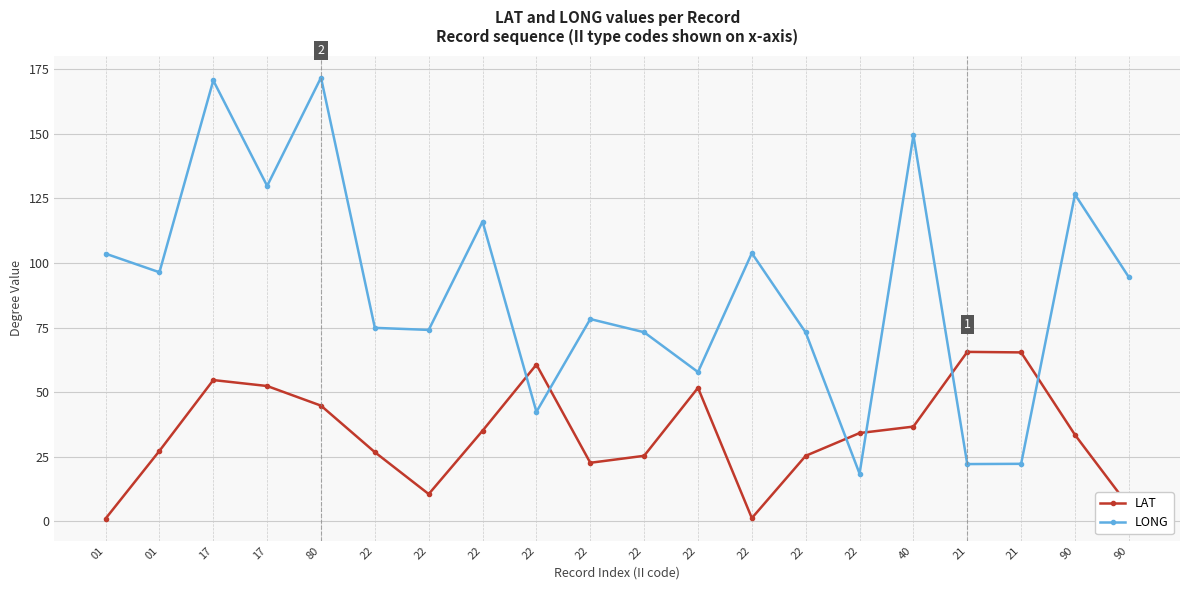

Reading left to right, extract all data points from this chart.

LAT: 01=1.1	01=27.3	17=54.7	17=52.4	80=44.8	22=26.8	22=10.6	22=35.1	22=60.7	22=22.7	22=25.4	22=51.7	22=1.3	22=25.4	22=34.2	40=36.7	21=65.6	21=65.4	90=33.5	90=5.9
LONG: 01=103.6	01=96.4	17=170.6	17=129.8	80=171.7	22=74.9	22=74.1	22=116.0	22=42.4	22=78.3	22=73.2	22=57.8	22=103.8	22=73.1	22=18.5	40=149.4	21=22.2	21=22.3	90=126.5	90=94.5